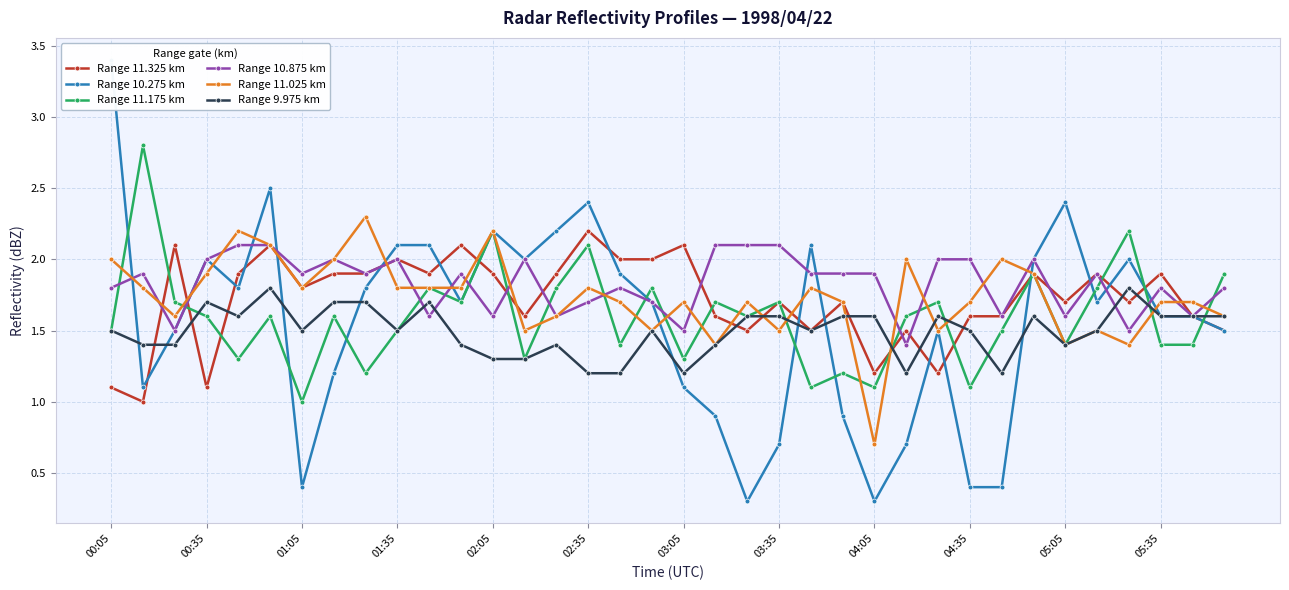

Reading left to right, what are all the values shown in this chart?

Range 11.325 km: 1.1	1.0	2.1	1.1	1.9	2.1	1.8	1.9	1.9	2.0	1.9	2.1	1.9	1.6	1.9	2.2	2.0	2.0	2.1	1.6	1.5	1.7	1.5	1.7	1.2	1.5	1.2	1.6	1.6	1.9	1.7	1.9	1.7	1.9	1.6	1.5
Range 10.275 km: 3.4	1.1	1.5	2.0	1.8	2.5	0.4	1.2	1.8	2.1	2.1	1.7	2.2	2.0	2.2	2.4	1.9	1.7	1.1	0.9	0.3	0.7	2.1	0.9	0.3	0.7	1.5	0.4	0.4	2.0	2.4	1.7	2.0	1.6	1.6	1.5
Range 11.175 km: 1.5	2.8	1.7	1.6	1.3	1.6	1.0	1.6	1.2	1.5	1.8	1.7	2.2	1.3	1.8	2.1	1.4	1.8	1.3	1.7	1.6	1.7	1.1	1.2	1.1	1.6	1.7	1.1	1.5	1.9	1.4	1.8	2.2	1.4	1.4	1.9
Range 10.875 km: 1.8	1.9	1.5	2.0	2.1	2.1	1.9	2.0	1.9	2.0	1.6	1.9	1.6	2.0	1.6	1.7	1.8	1.7	1.5	2.1	2.1	2.1	1.9	1.9	1.9	1.4	2.0	2.0	1.6	2.0	1.6	1.9	1.5	1.8	1.6	1.8
Range 11.025 km: 2.0	1.8	1.6	1.9	2.2	2.1	1.8	2.0	2.3	1.8	1.8	1.8	2.2	1.5	1.6	1.8	1.7	1.5	1.7	1.4	1.7	1.5	1.8	1.7	0.7	2.0	1.5	1.7	2.0	1.9	1.4	1.5	1.4	1.7	1.7	1.6
Range 9.975 km: 1.5	1.4	1.4	1.7	1.6	1.8	1.5	1.7	1.7	1.5	1.7	1.4	1.3	1.3	1.4	1.2	1.2	1.5	1.2	1.4	1.6	1.6	1.5	1.6	1.6	1.2	1.6	1.5	1.2	1.6	1.4	1.5	1.8	1.6	1.6	1.6